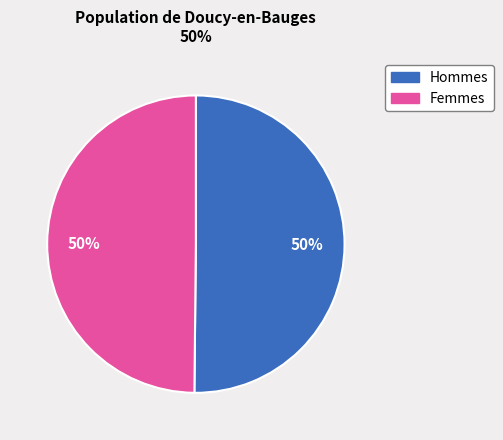

To the nearest percent, what is the average slice percentage?

50%